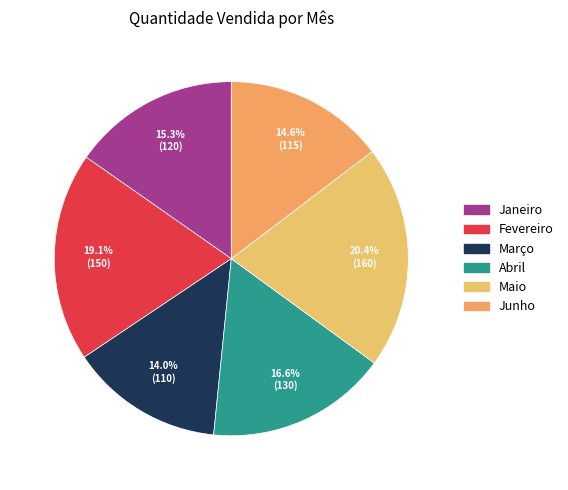

How much of the chart is everything except Abril?

83.4%